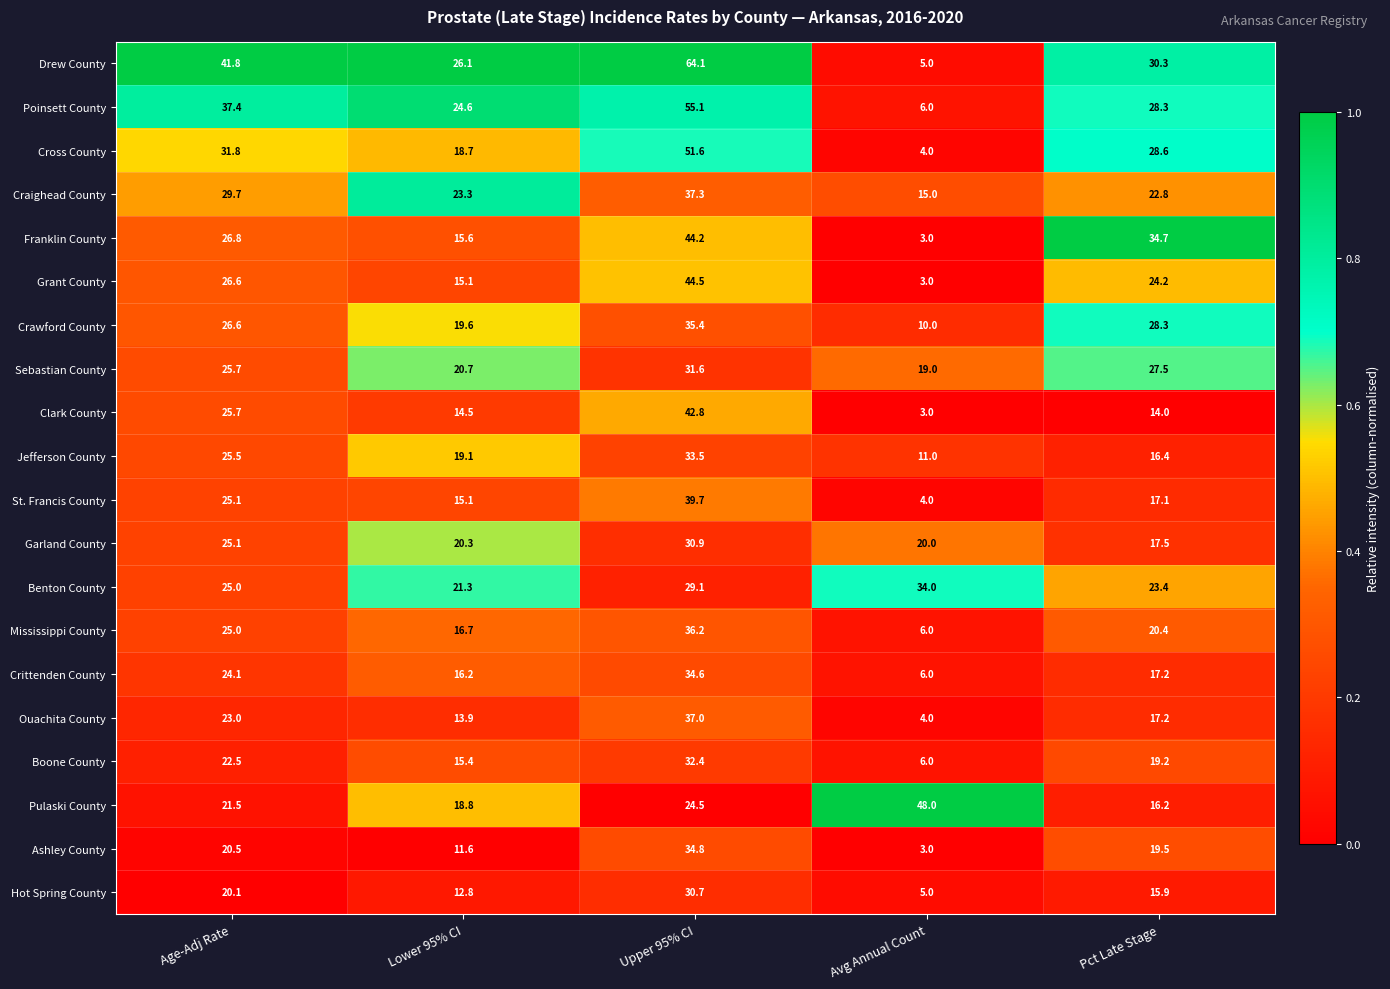

Where does the Drew County series first go above 30?

Age-Adj Rate